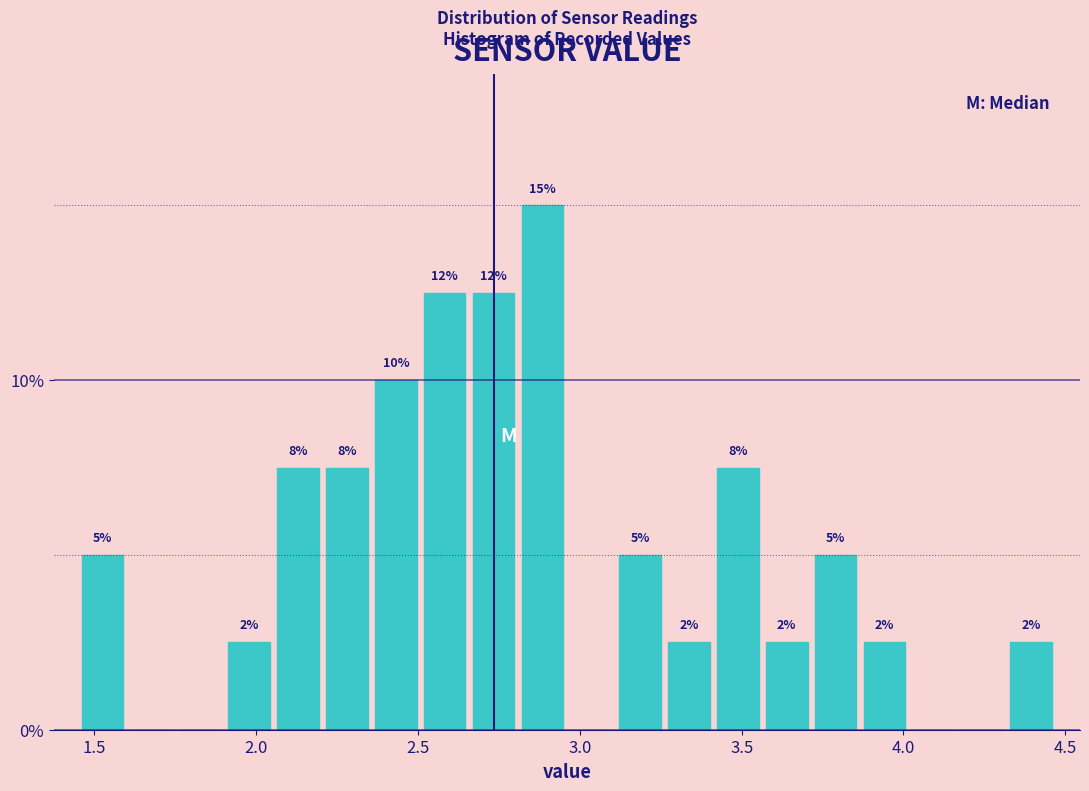

Read against the x-axis, roughly where is the centre of the tallest bar?

2.90